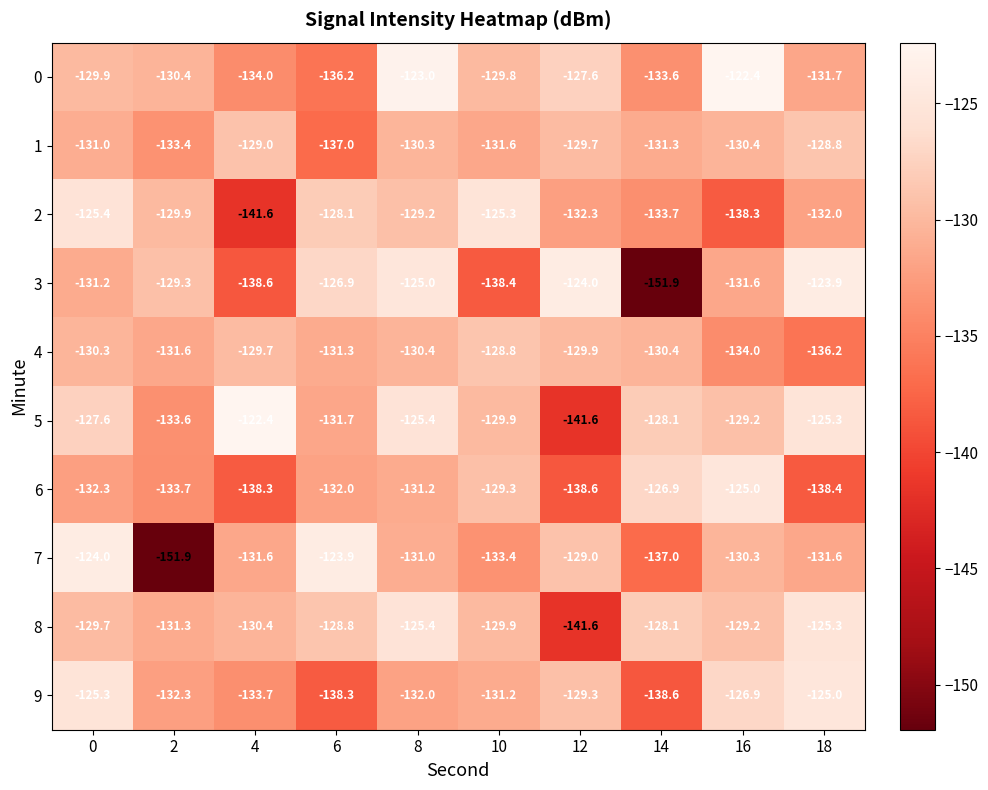

What is the difference between the highest and lowest values at 2?

22.6